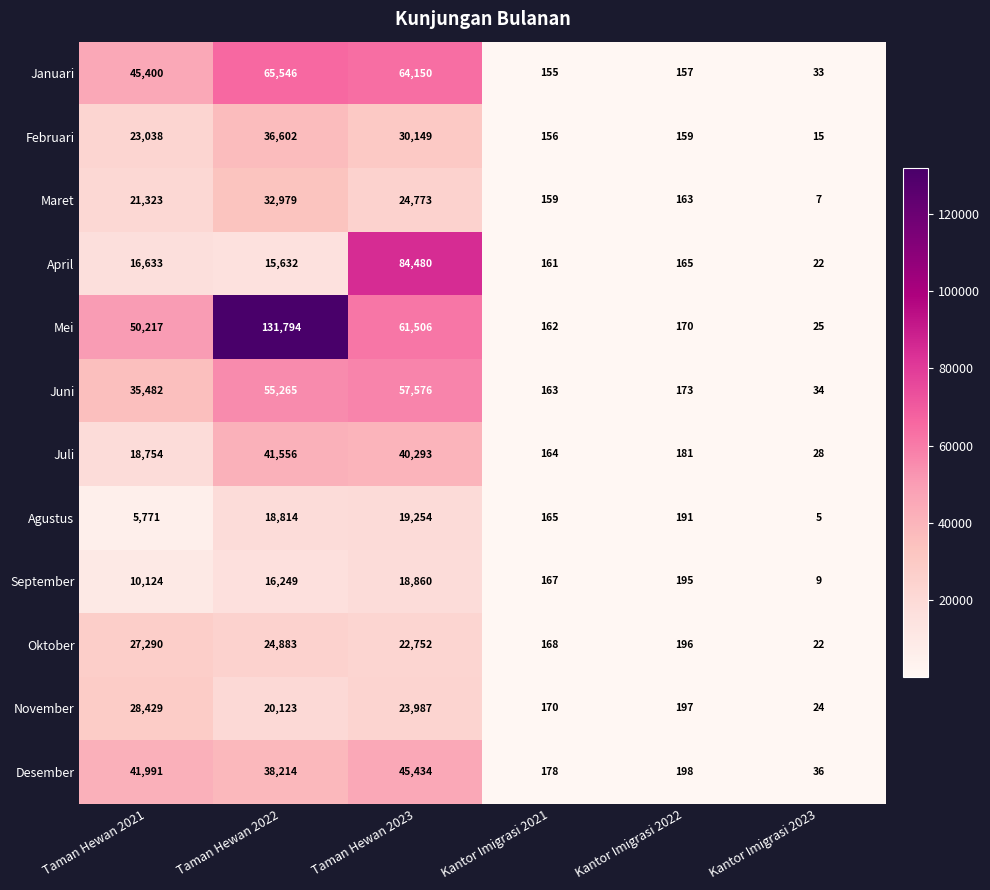

At which category does the chart reach its peak across all series?

Taman Hewan 2022